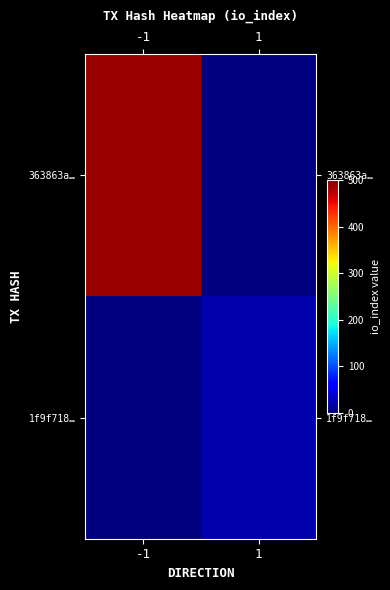

What is the greatest value displayed?

487.0